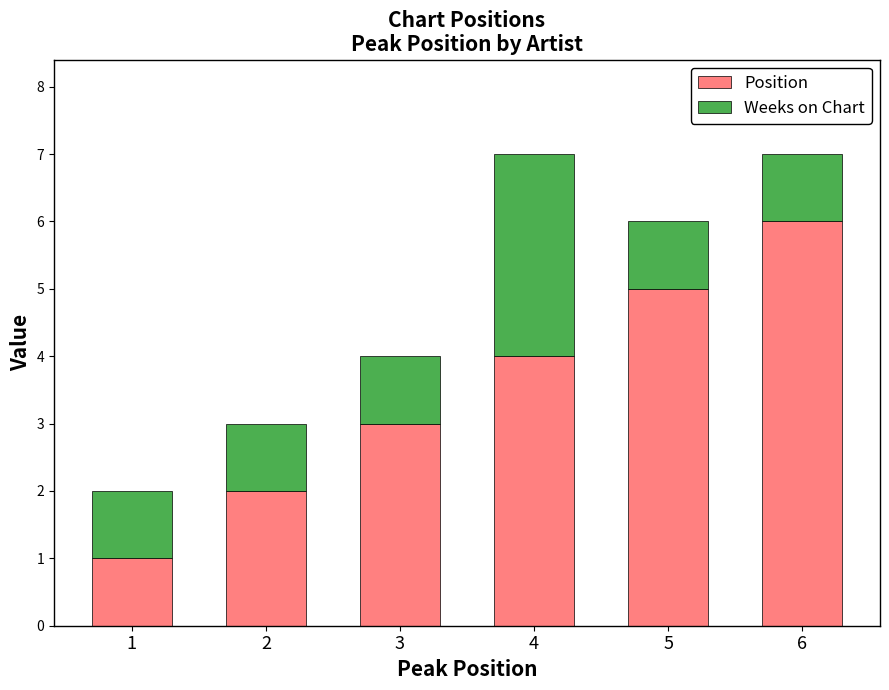

What is the difference between the maximum and minimum values in the Position series?

5